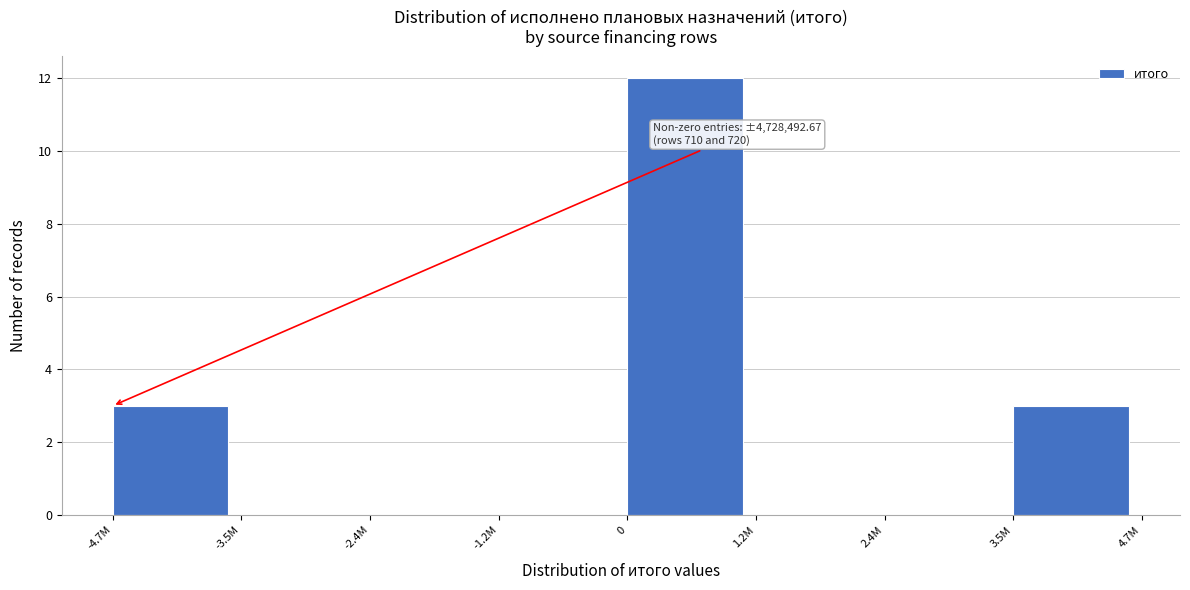

Reading left to right, list all the values displayed in this chart.

-4.7M=3	-3.5M=0	-2.4M=0	-1.2M=0	0=12	1.2M=0	2.4M=0	3.5M=3